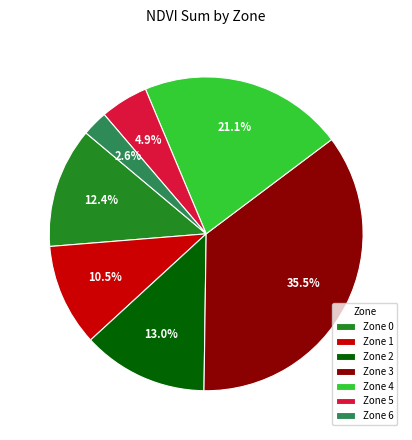

What is the smallest slice in the pie chart?

Zone 6